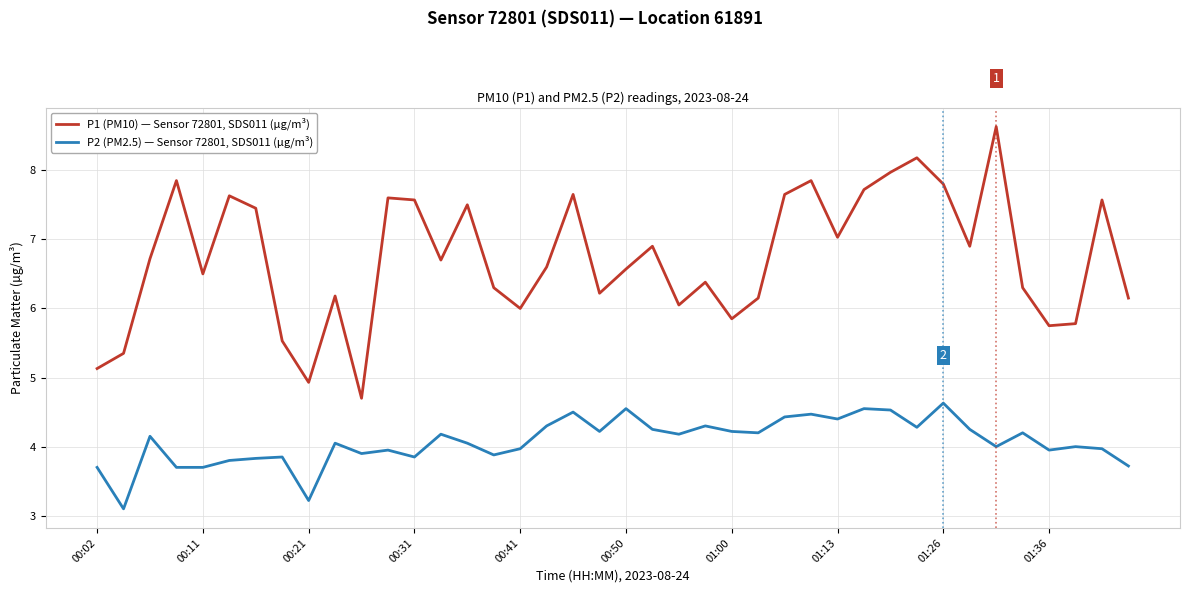

Which series has the largest range (max minus min)?

P1 (PM10) — Sensor 72801, SDS011 (µg/m³)